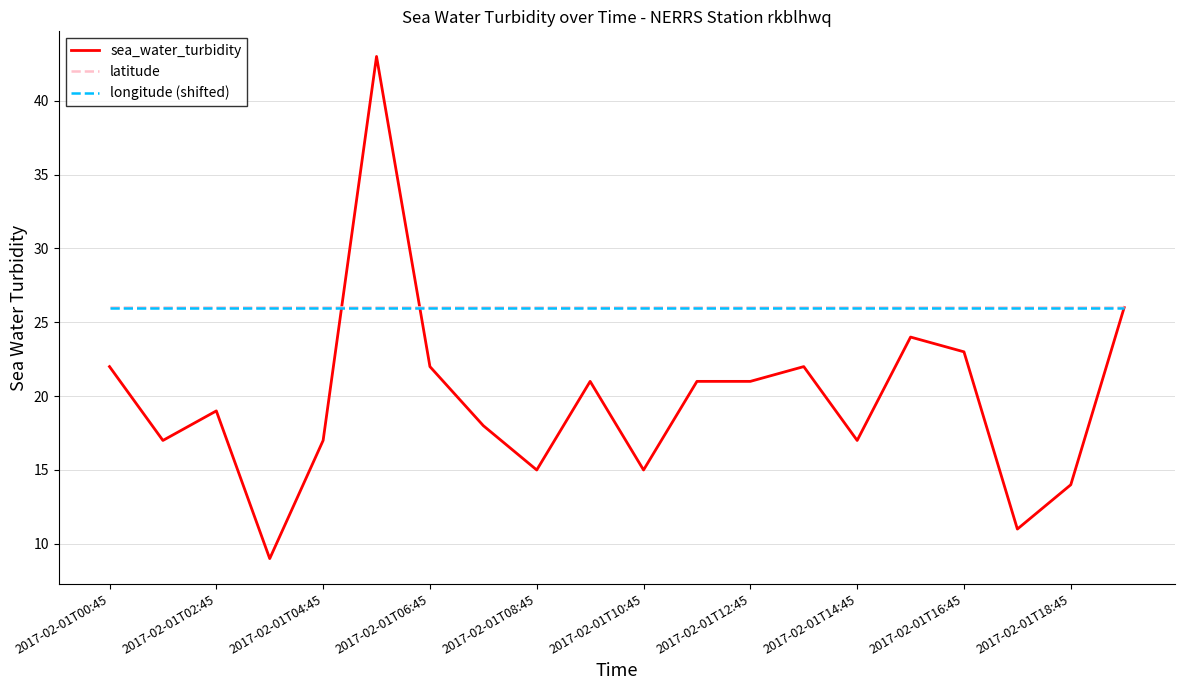

Which series has the largest range (max minus min)?

sea_water_turbidity